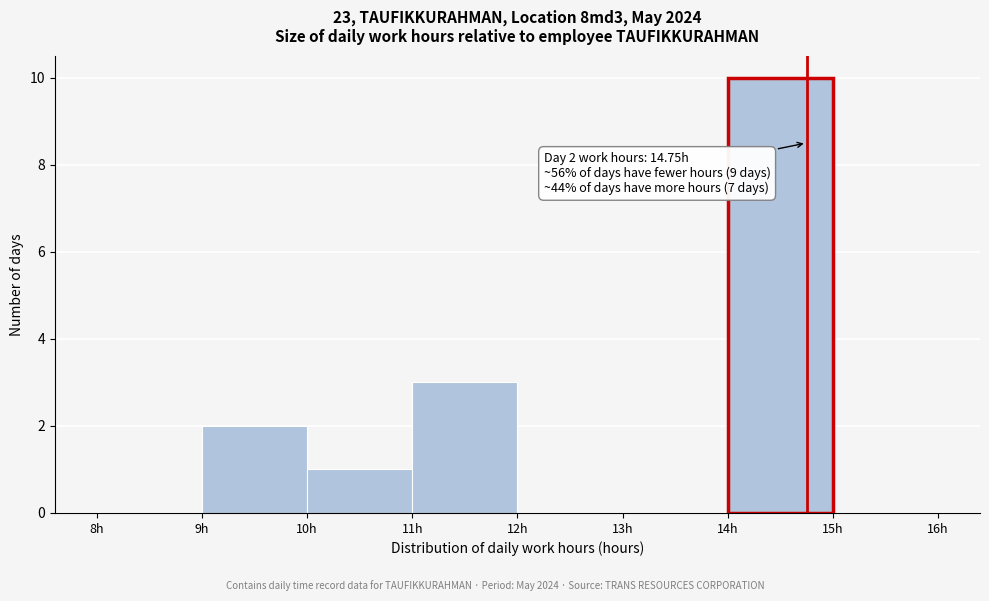

Which range on the x-axis has the tallest bar?

14 to 15